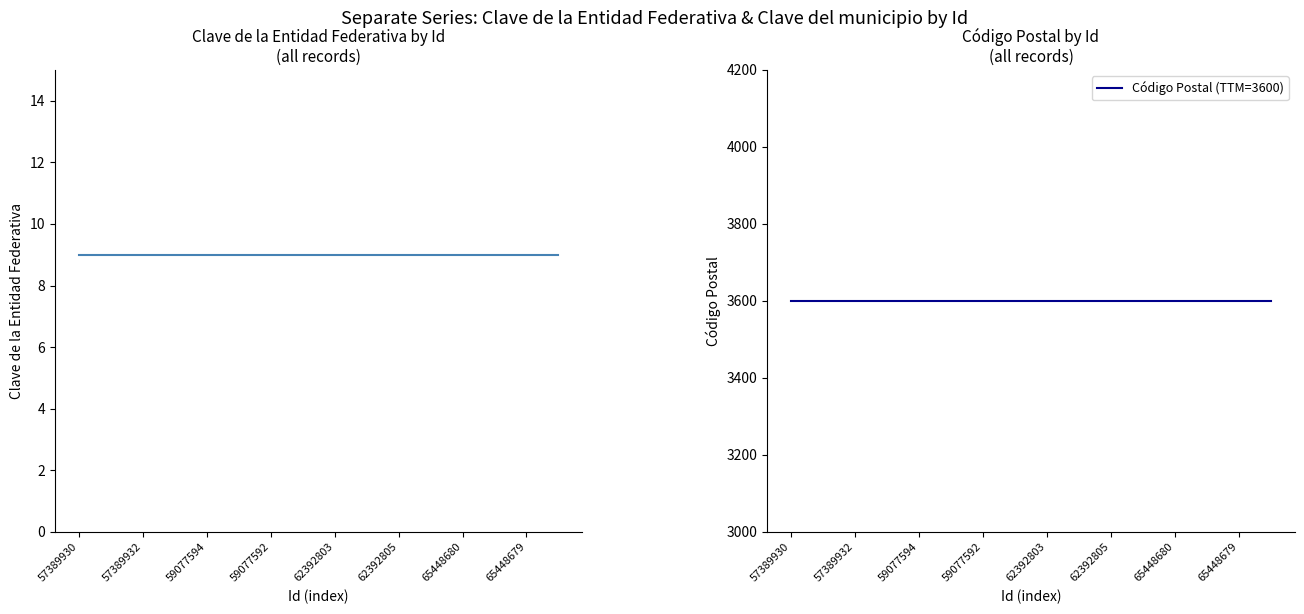

How many categories are shown in the chart?

16